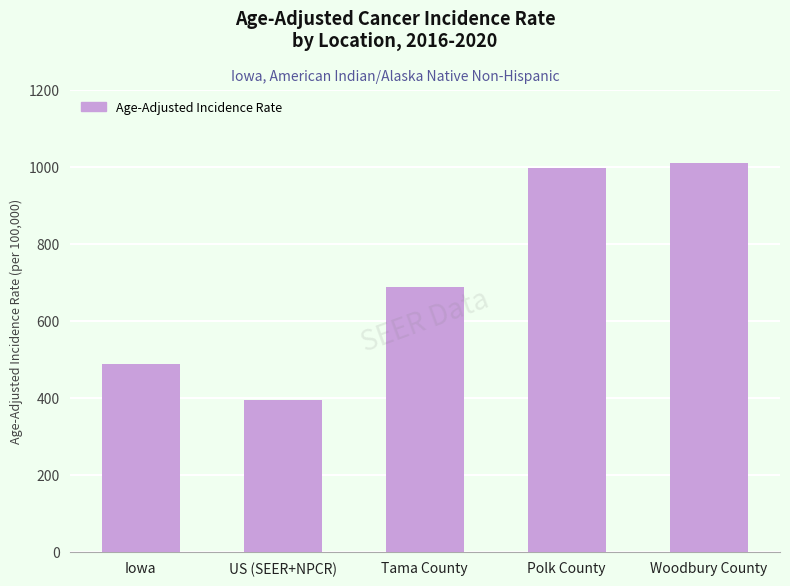

List the labels in order of value, smallest first.

US (SEER+NPCR), Iowa, Tama County, Polk County, Woodbury County